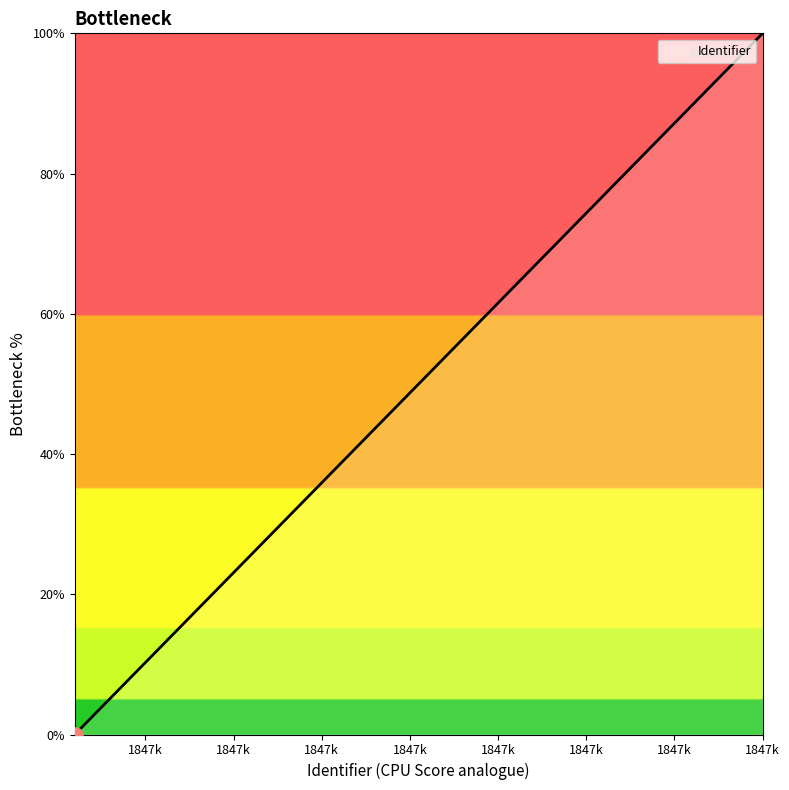

What is the difference between the maximum and minimum values?

100.0